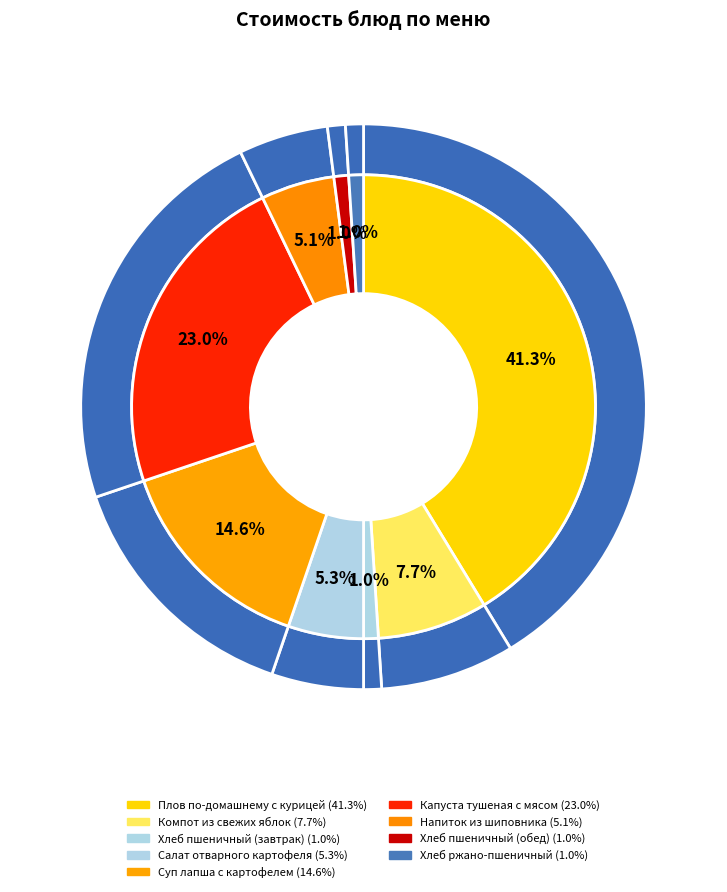

Is it true that Салат отварного картофеля is 1% of the pie?

False